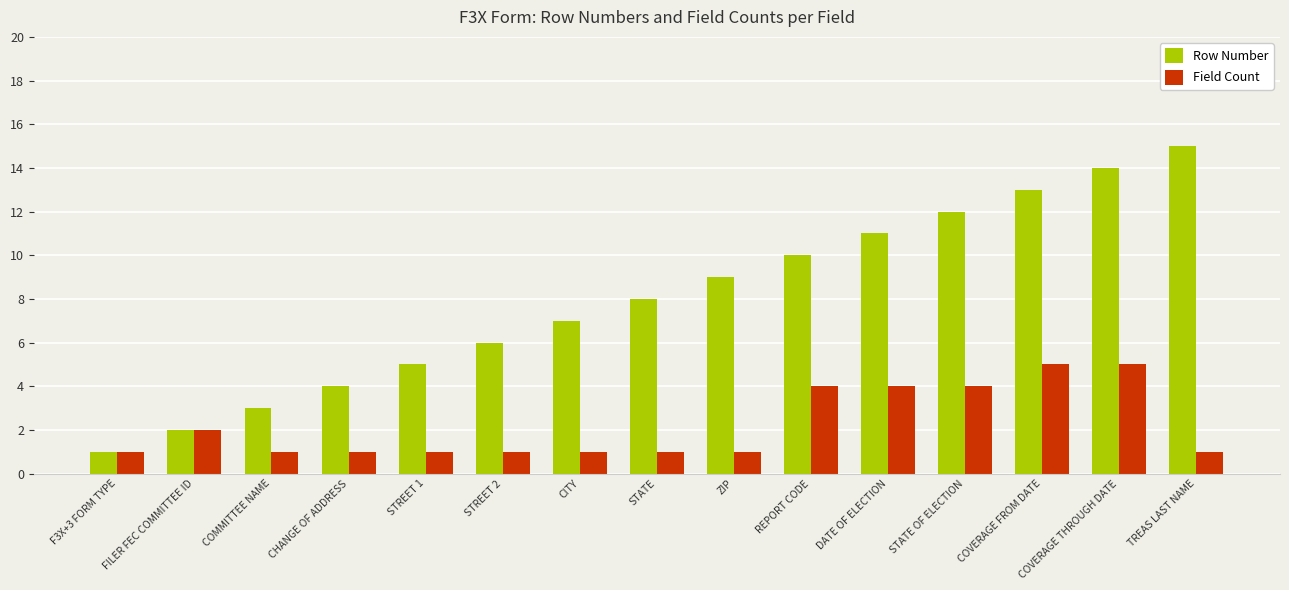

How many groups of bars are there?

15